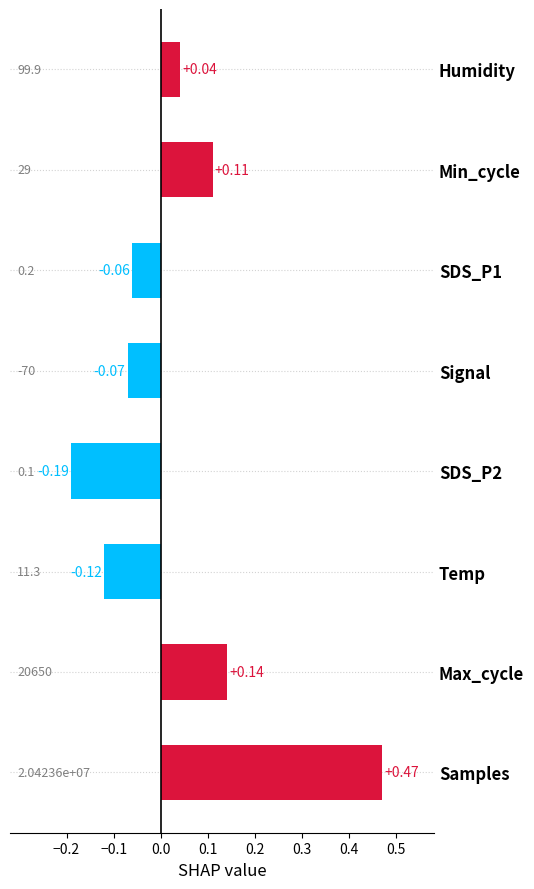

What is the difference between the maximum and minimum values?

0.7